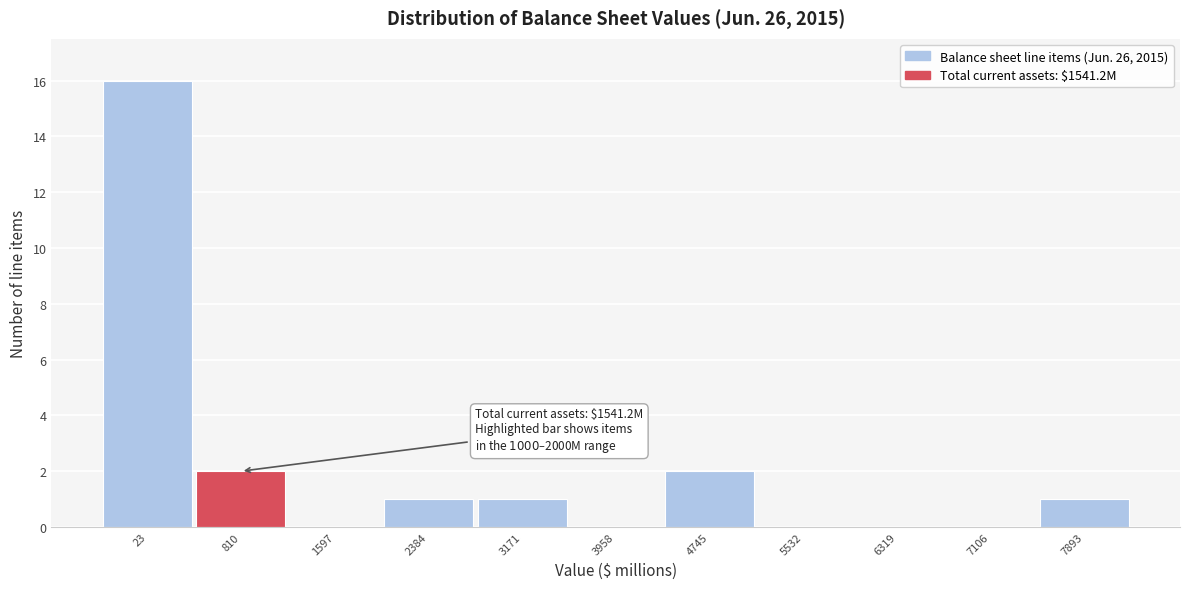

Reading left to right, what are all the values shown in this chart?

23=16	810=2	1597=0	2384=1	3171=1	3958=0	4745=2	5532=0	6319=0	7106=0	7893=1